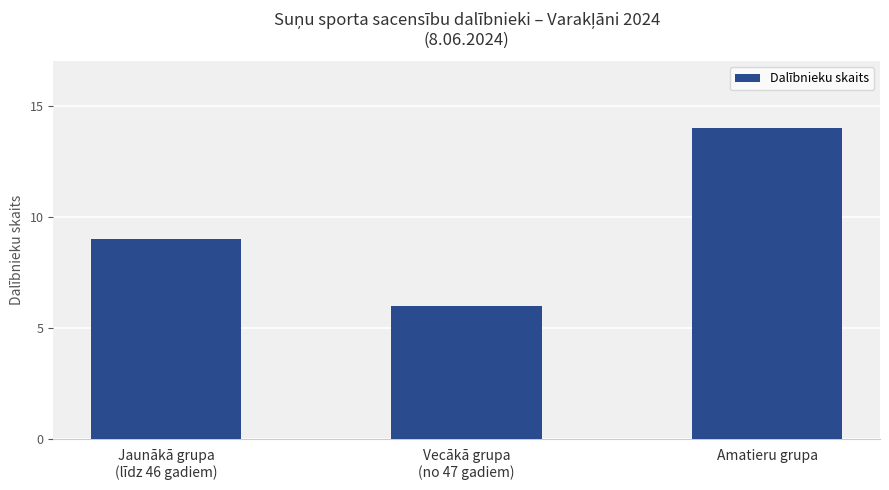

What is the change in value from Vecākā grupa
(no 47 gadiem) to Amatieru grupa?

+8